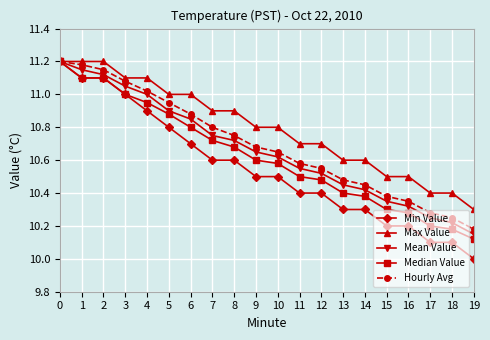

Rank the series at 5 from lowest to highest value.

Min Value, Median Value, Mean Value, Hourly Avg, Max Value